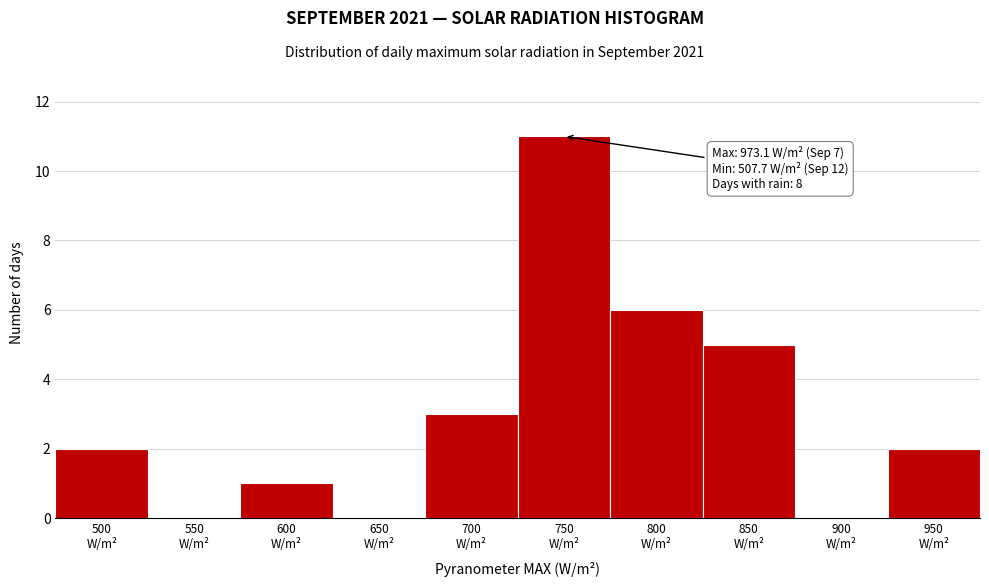

What is the maximum value shown in the chart?

11